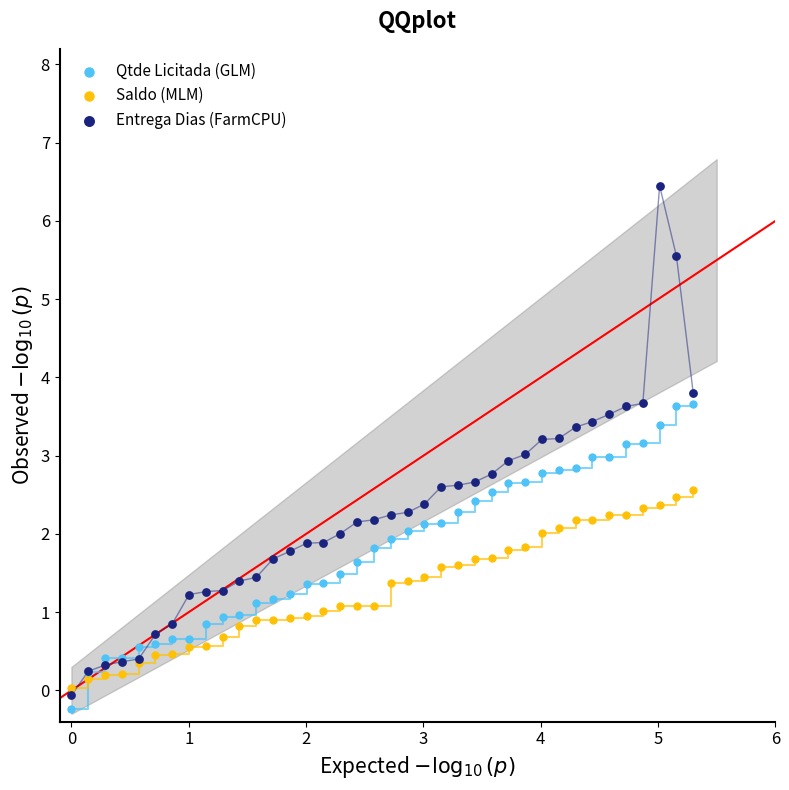

What is the X range (max minus min) for the scatter plot?

5.3